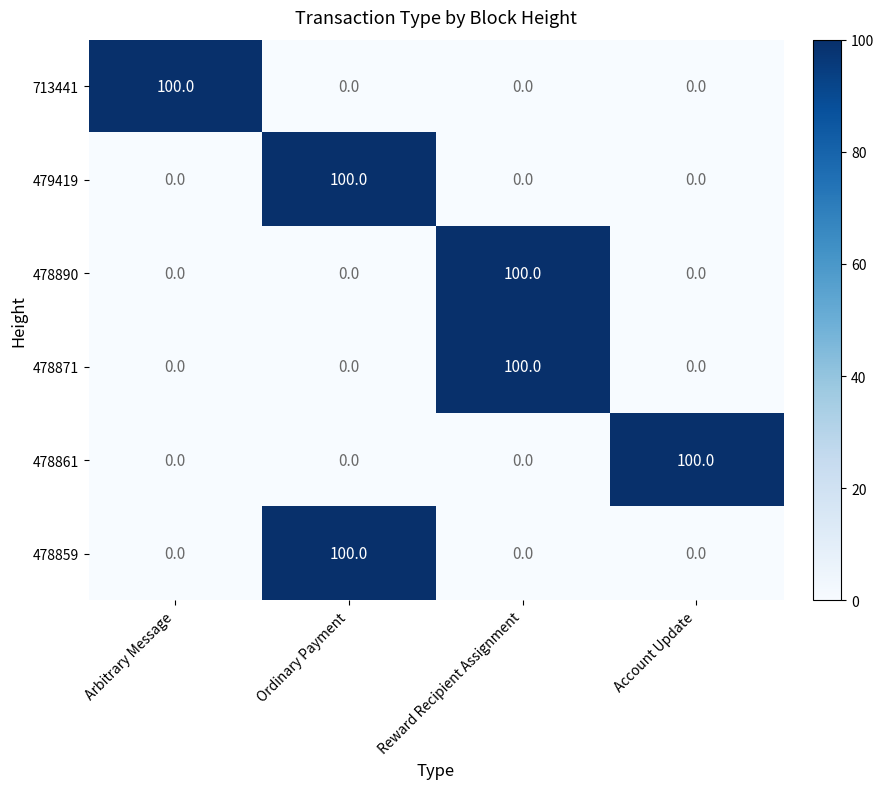

What is the total value across all series at Reward Recipient Assignment?

200